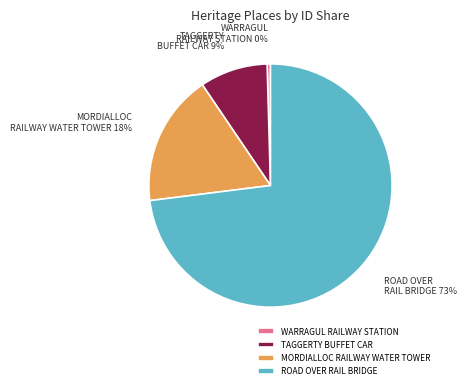

To the nearest percent, what is the difference between the largest and smallest slice percentages?

73%